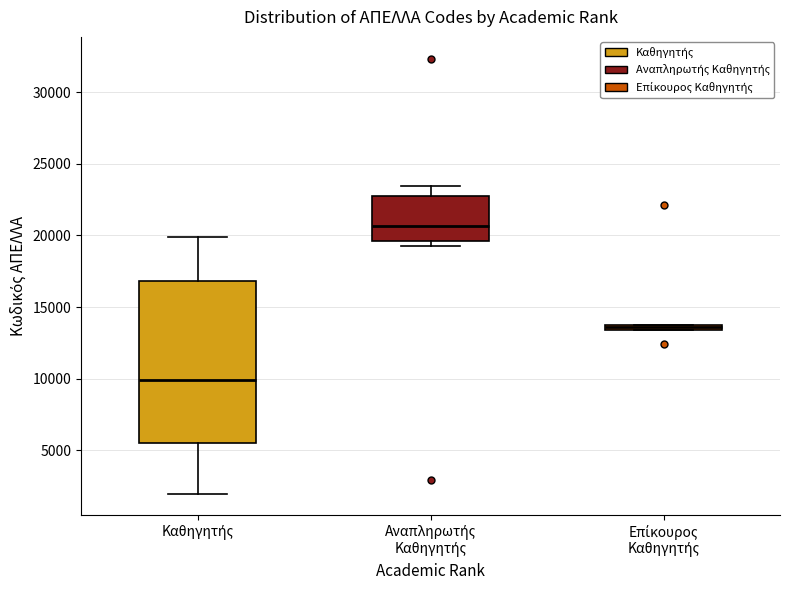

Where does the upper whisker of the box for Αναπληρωτής Καθηγητής end on the y-axis? The values are not printed on the chart, so give them approximately, as read against the axis.

23500